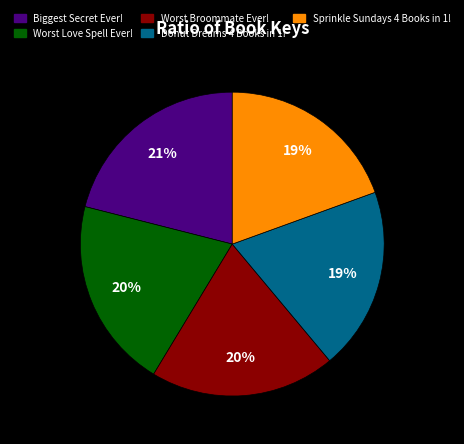

To the nearest percent, what is the combined percentage of Biggest Secret Ever! and Worst Broommate Ever!?

41%